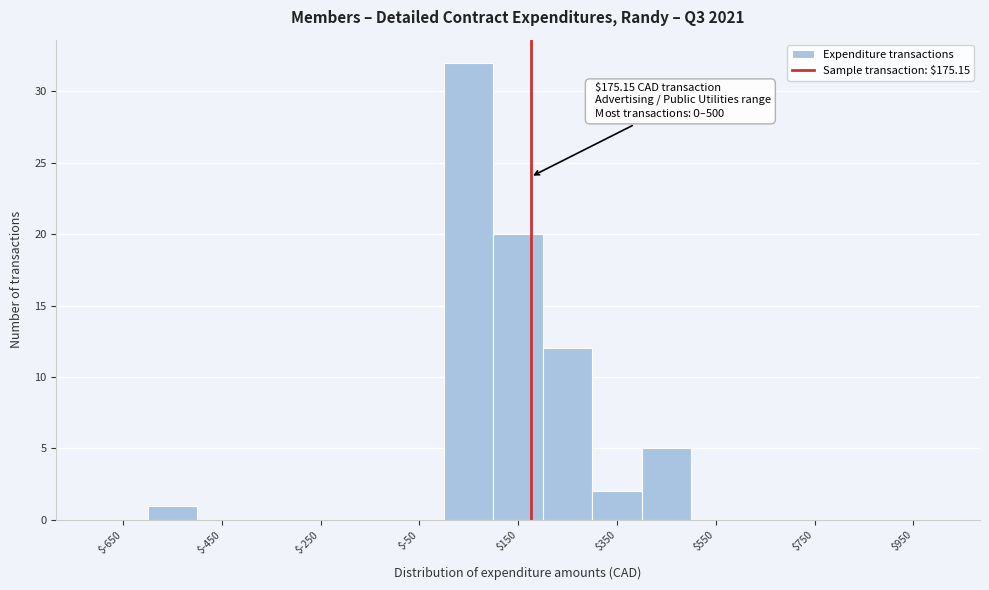

Over which range of the x-axis is the bar tallest?

0 to 100